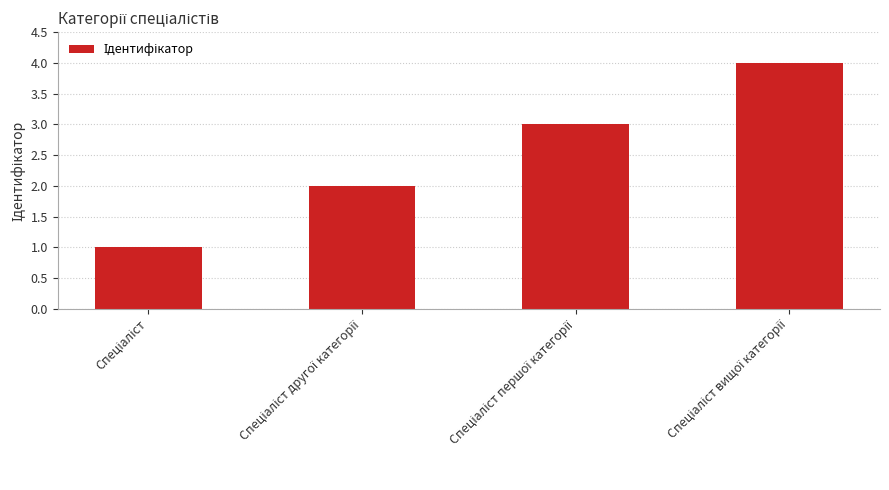

What is the maximum value shown in the chart?

4